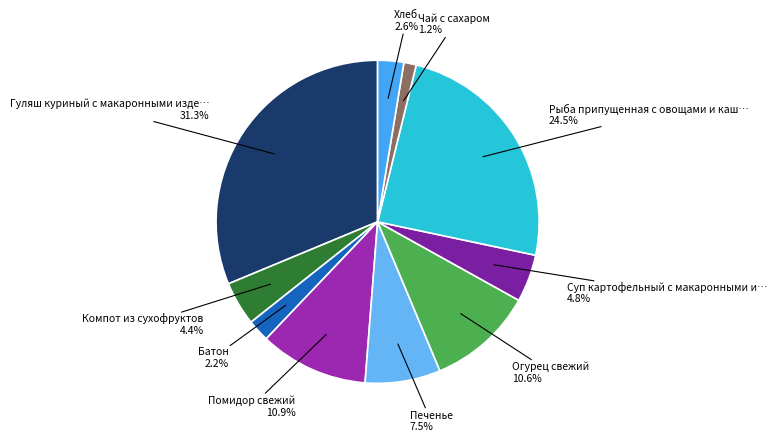

Rank the categories by value from lowest to highest.

Чай с сахаром, Батон, Хлеб, Компот из сухофруктов, Суп картофельный с макаронными изделиями, Печенье, Огурец свежий, Помидор свежий, Рыба припущенная с овощами и кашей рисовой, Гуляш куриный с макаронными изделиями